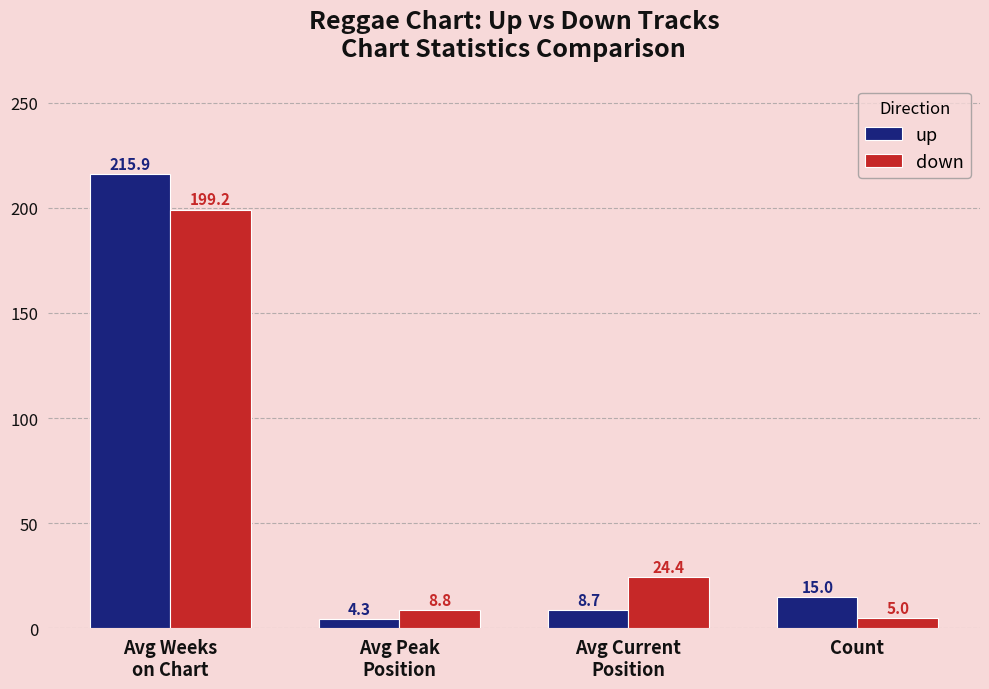

How many bars are there in each group?

2